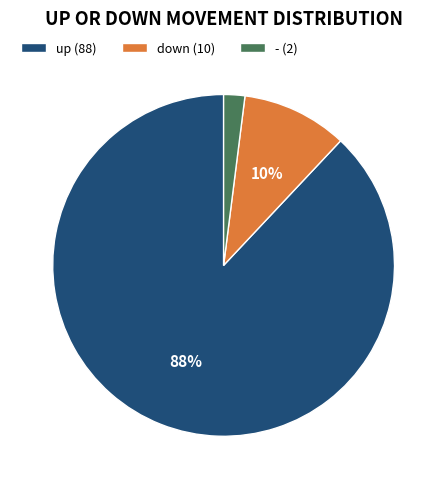

To the nearest percent, what percentage of the pie is up (88)?

88%